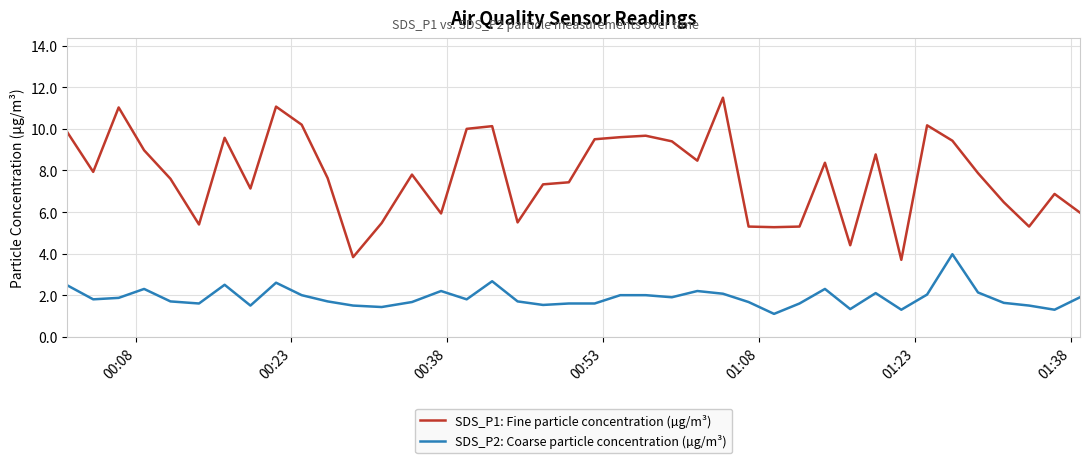

What are all the series names shown in the legend?

SDS_P1: Fine particle concentration (µg/m³), SDS_P2: Coarse particle concentration (µg/m³)